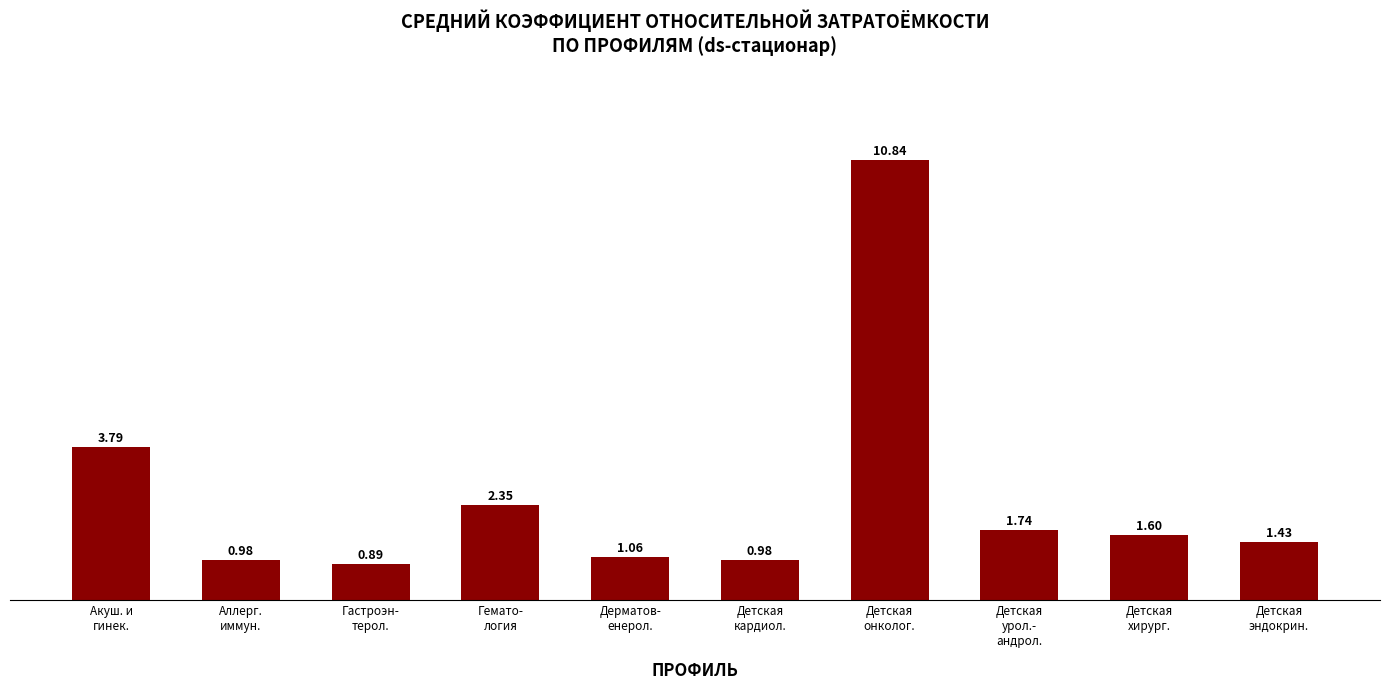

What is the average value?

2.6